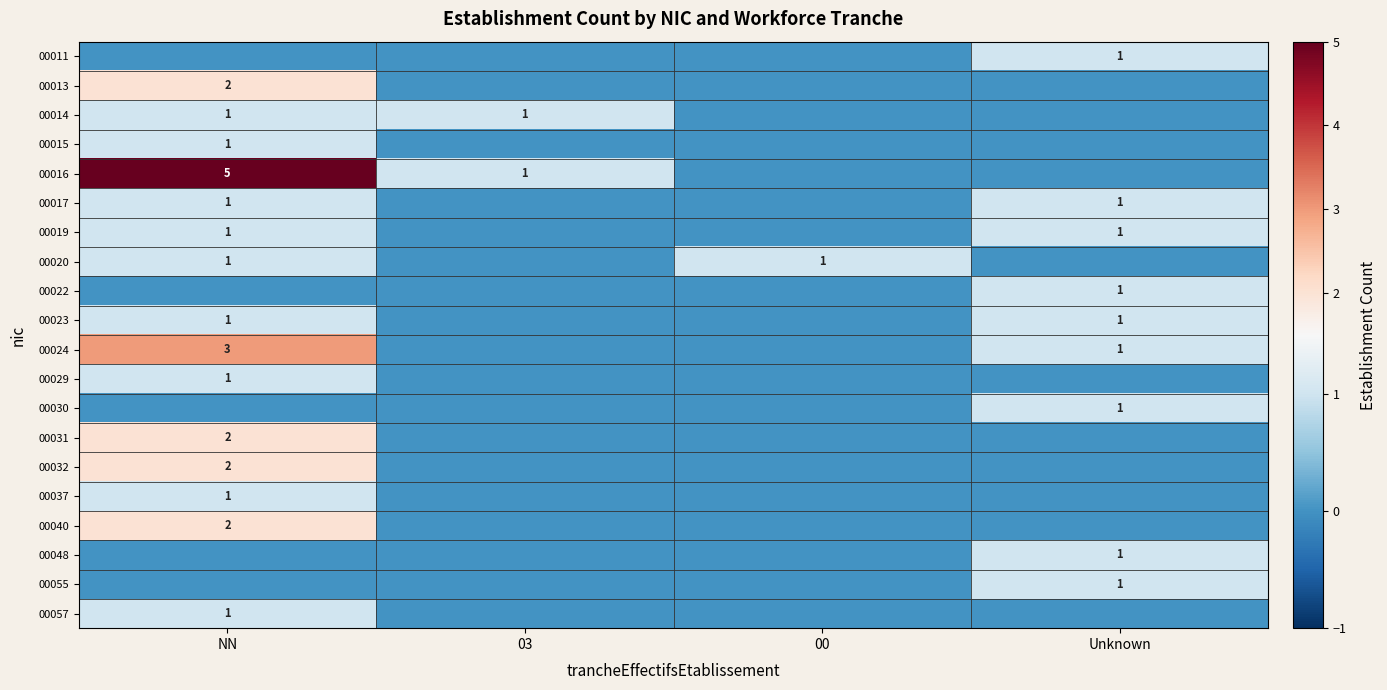

What is the total value across all series at 03?

2